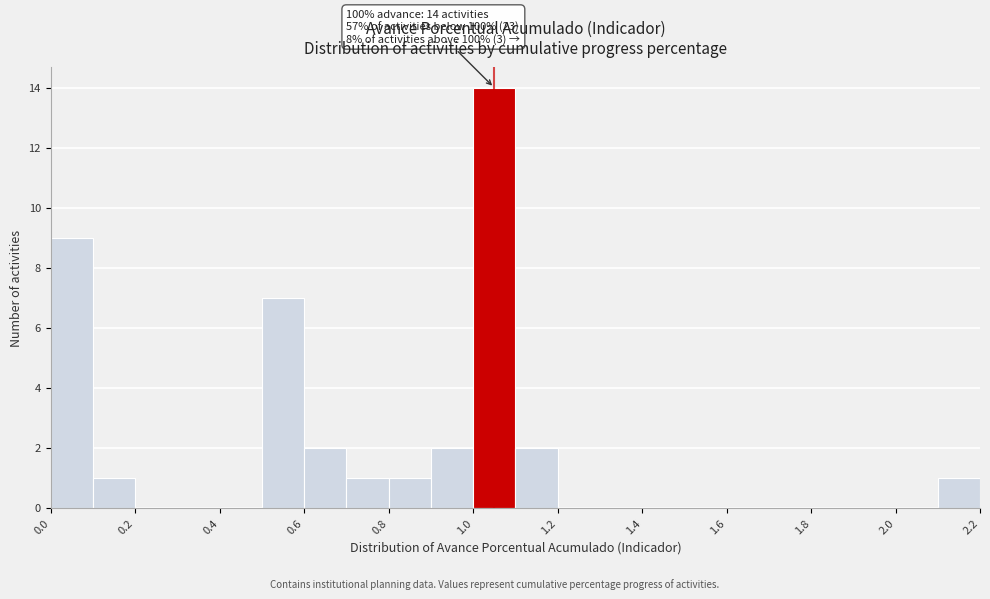

Over which range of the x-axis is the bar tallest?

1.0 to 1.1